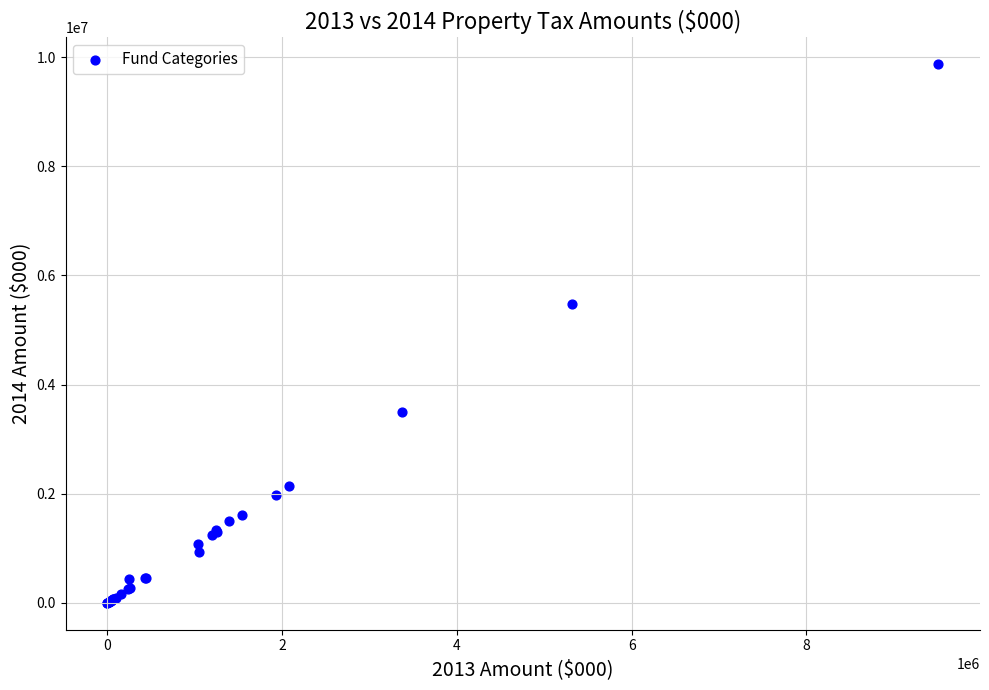

What Y value in the scatter plot is closest to 4935245?

5480407.3